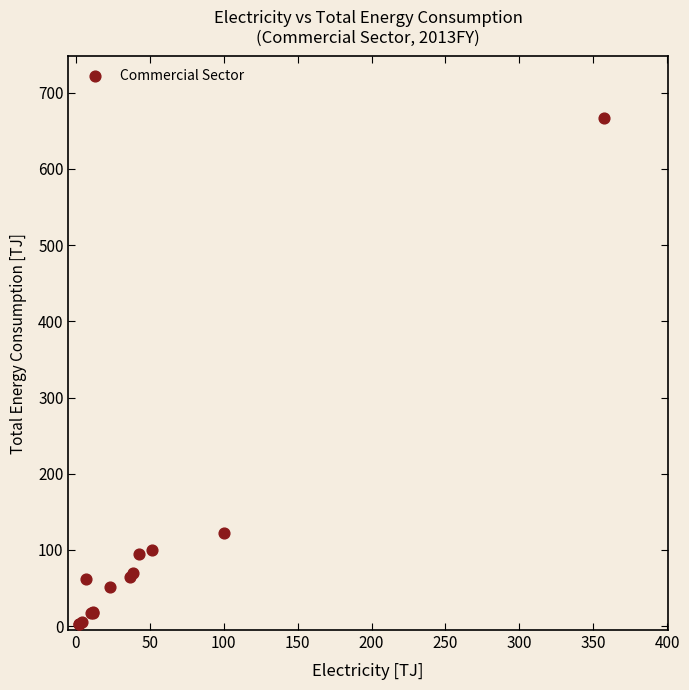

What Y value in the scatter plot is closest to 334?

122.2